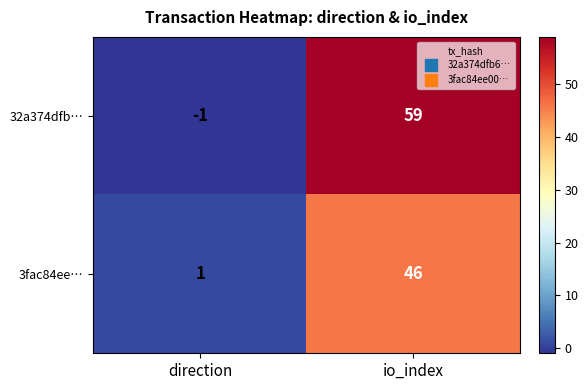

What is the greatest value displayed?

59